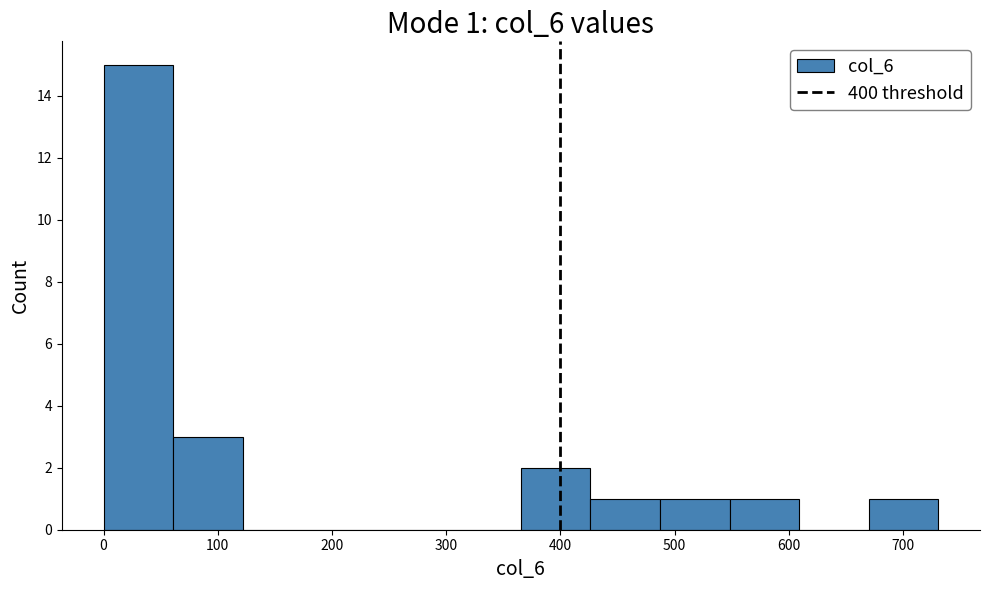

Which range on the x-axis has the tallest bar?

0 to 60